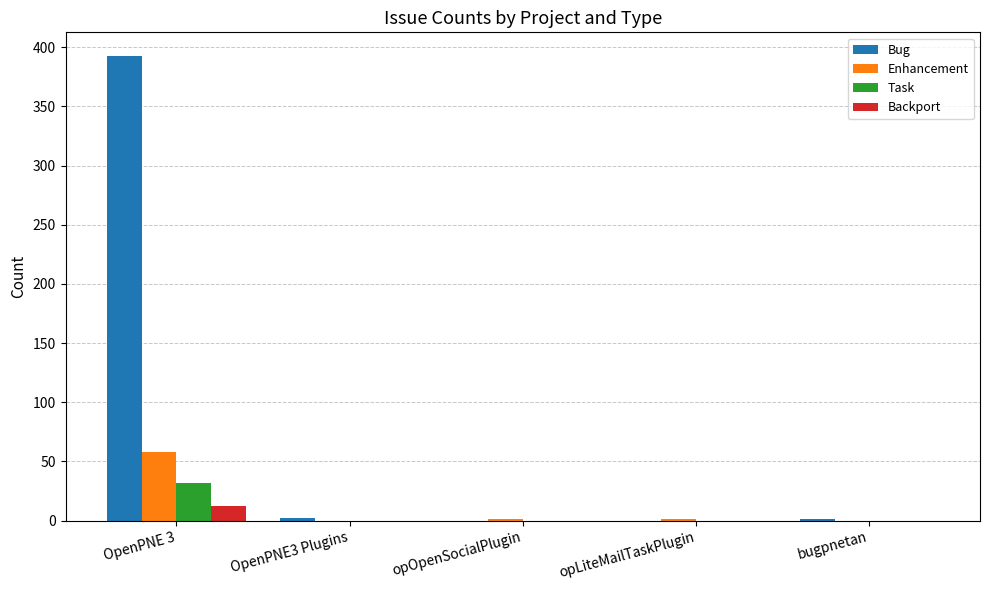

What is the maximum value shown in the chart?

393